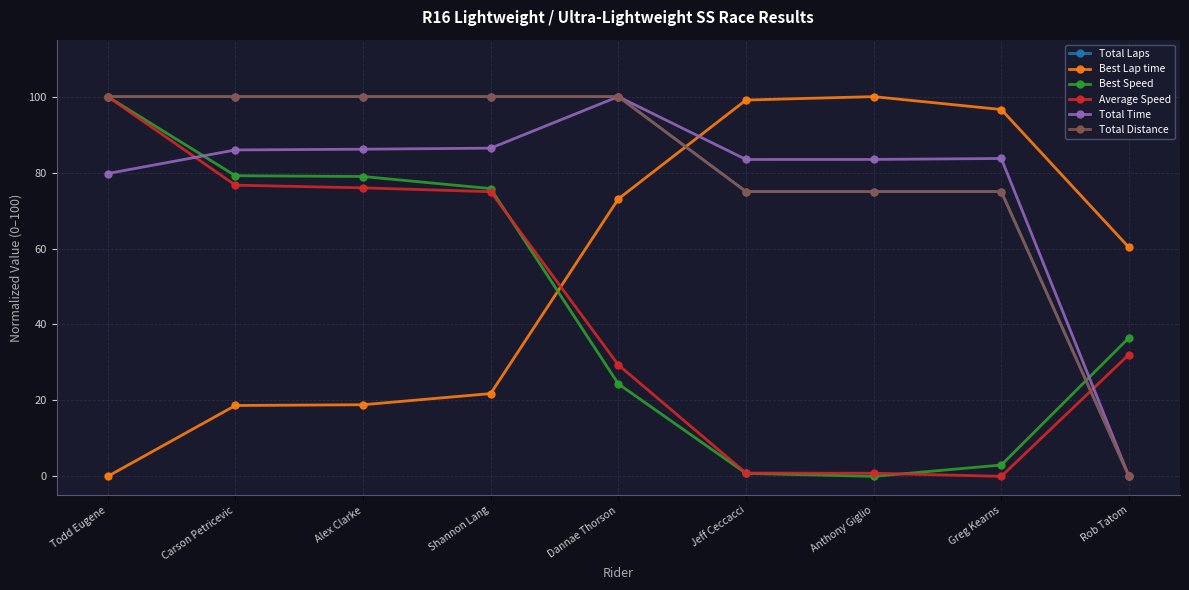

Rank the categories by Best Lap time value from highest to lowest.

Anthony Giglio, Jeff Ceccacci, Greg Kearns, Dannae Thorson, Rob Tatom, Shannon Lang, Alex Clarke, Carson Petricevic, Todd Eugene